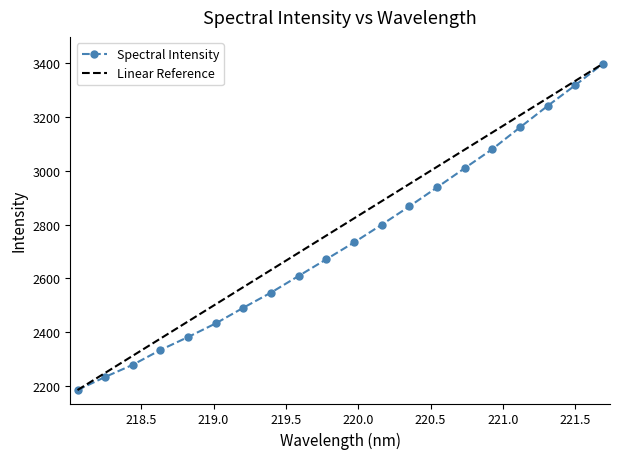

What are all the series names shown in the legend?

Spectral Intensity, Linear Reference